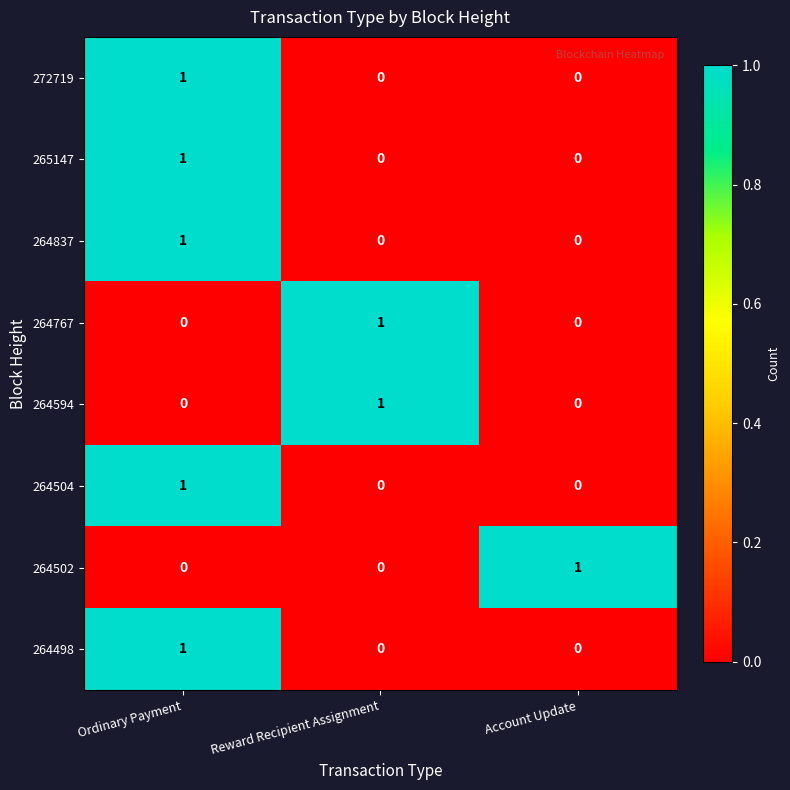

How many 264502 values are between 0 and 1?

3